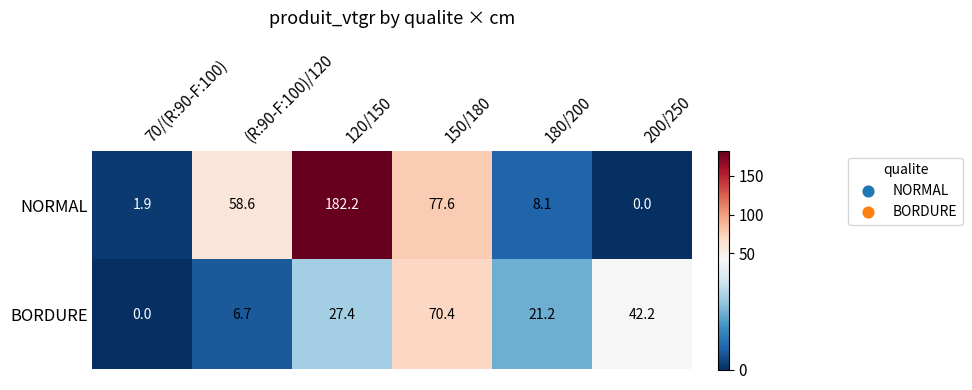

What is the difference between the NORMAL values at 180/200 and 150/180?

69.5